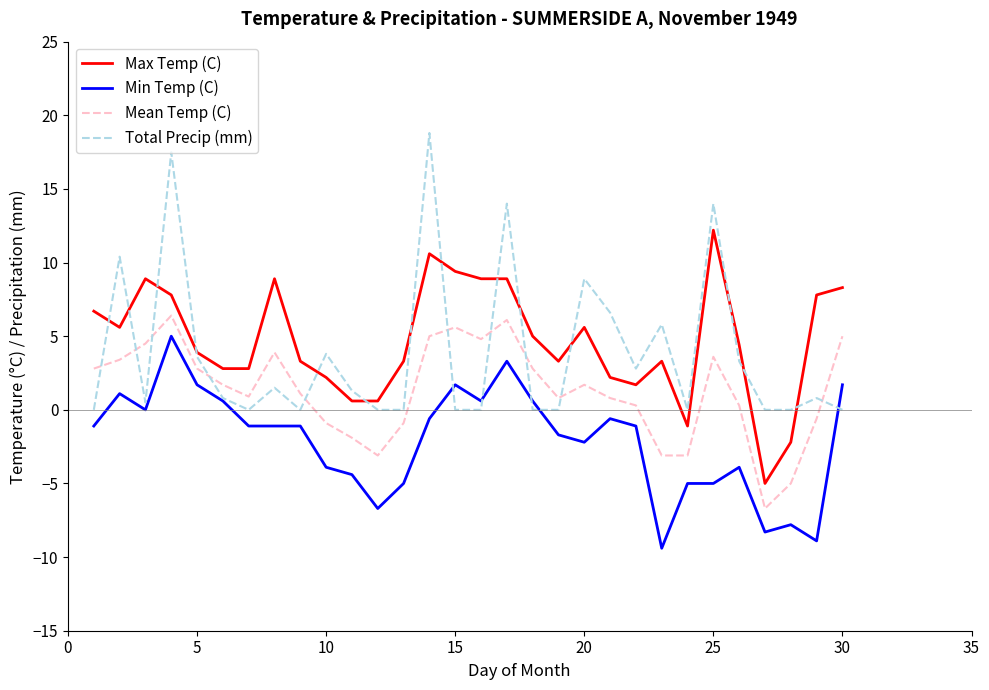

True or false: Min Temp (C) and Max Temp (C) intersect in this chart.

False